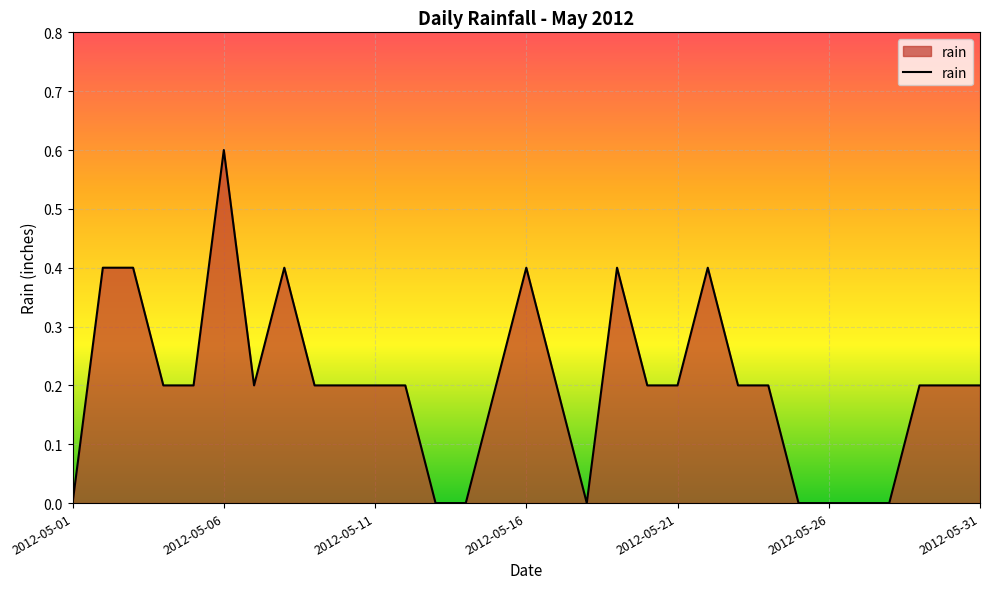

What is the greatest value displayed?

0.6